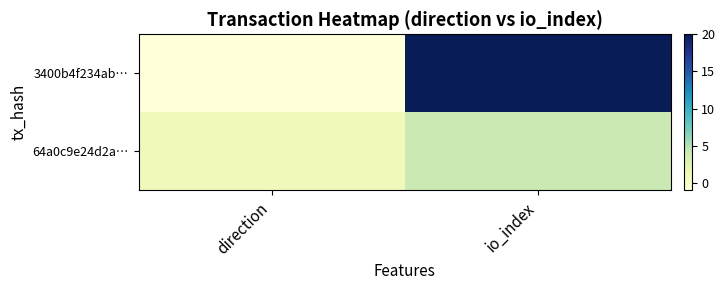

Which series has the largest range (max minus min)?

3400b4f234ab…